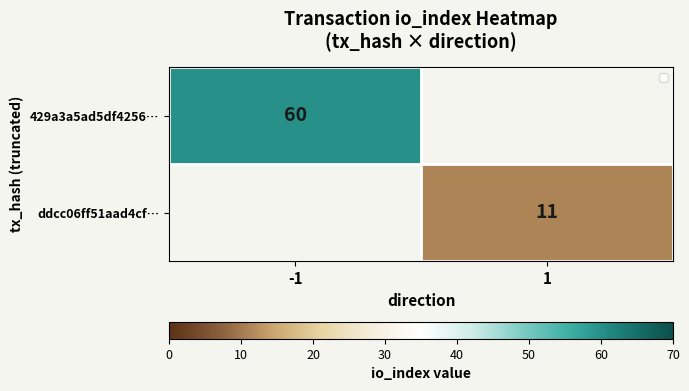

True or false: 429a3a5ad5df4256… has a value of 0 at 1.

True